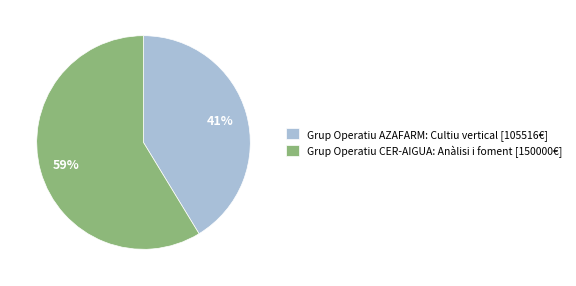

True or false: Grup Operatiu AZAFARM: Cultiu vertical [105516€] accounts for 55% of the total.

False